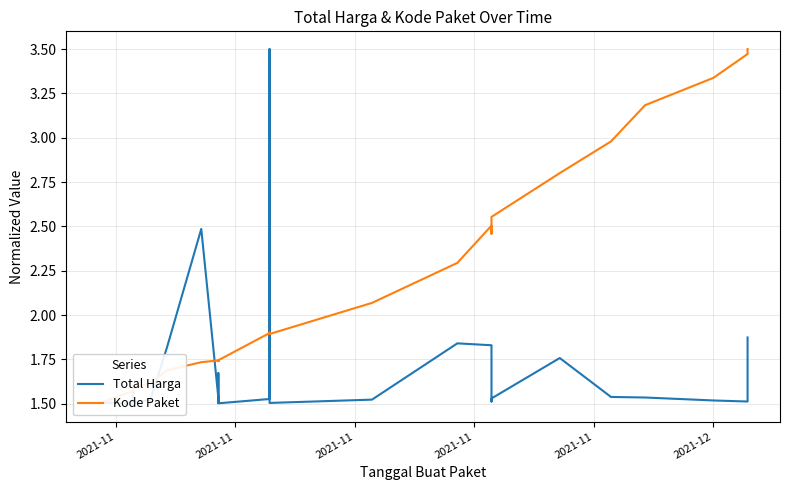

What is the label of the 31st point from the right?

2021-11